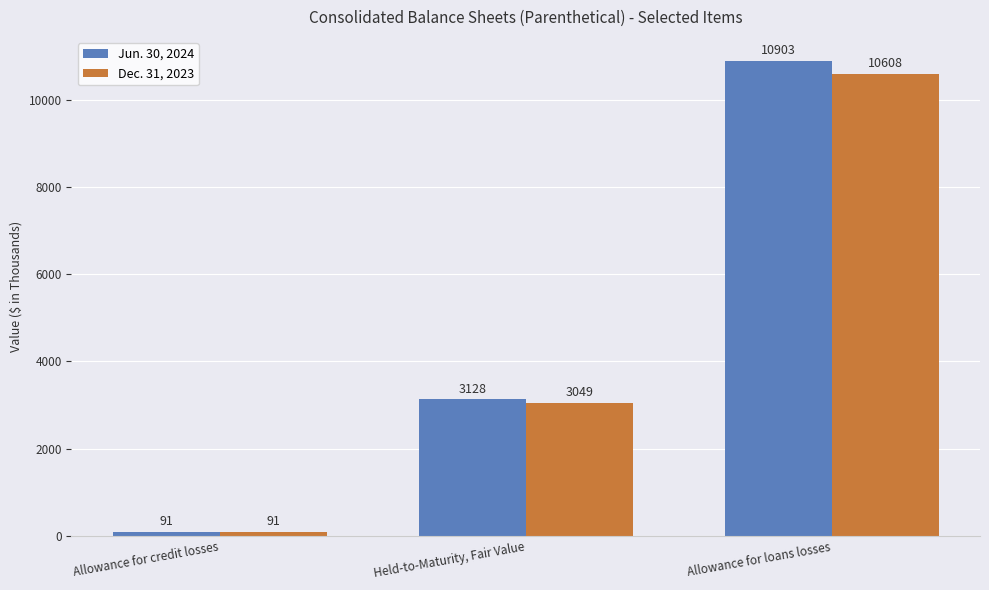

Reading left to right, what are all the values shown in this chart?

Jun. 30, 2024: Allowance for credit losses=91	Held-to-Maturity, Fair Value=3128	Allowance for loans losses=10903
Dec. 31, 2023: Allowance for credit losses=91	Held-to-Maturity, Fair Value=3049	Allowance for loans losses=10608